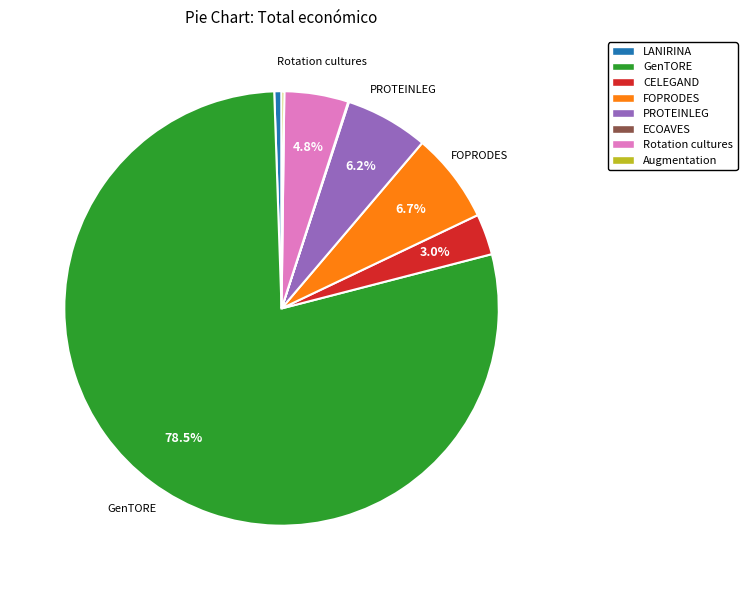

Approximately how many times larger is the value at PROTEINLEG compared to LANIRINA?

11.5